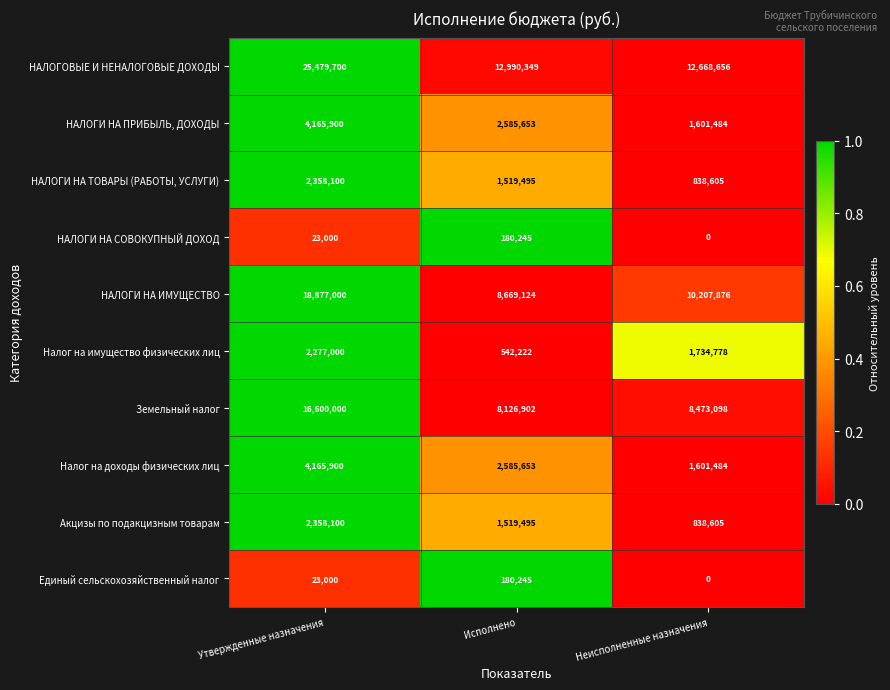

What is the total value across all series at Исполнено?

38899383